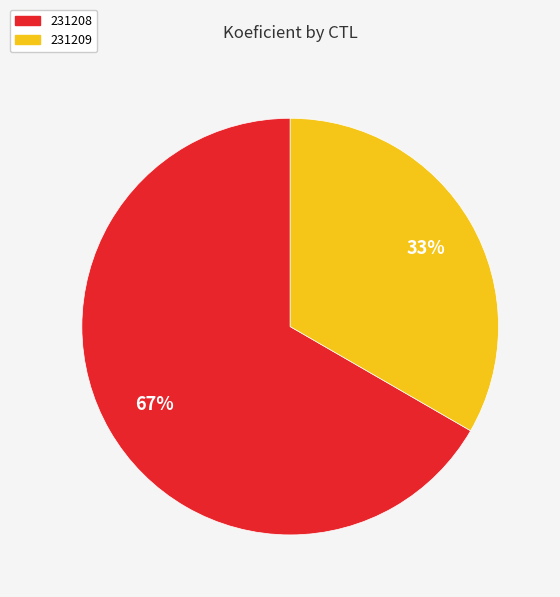

Count the number of slices in the pie.

2